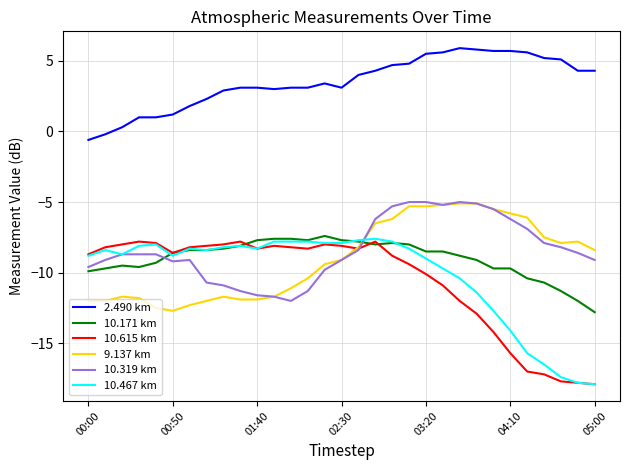

What is the minimum value for 10.615 km?

-17.9